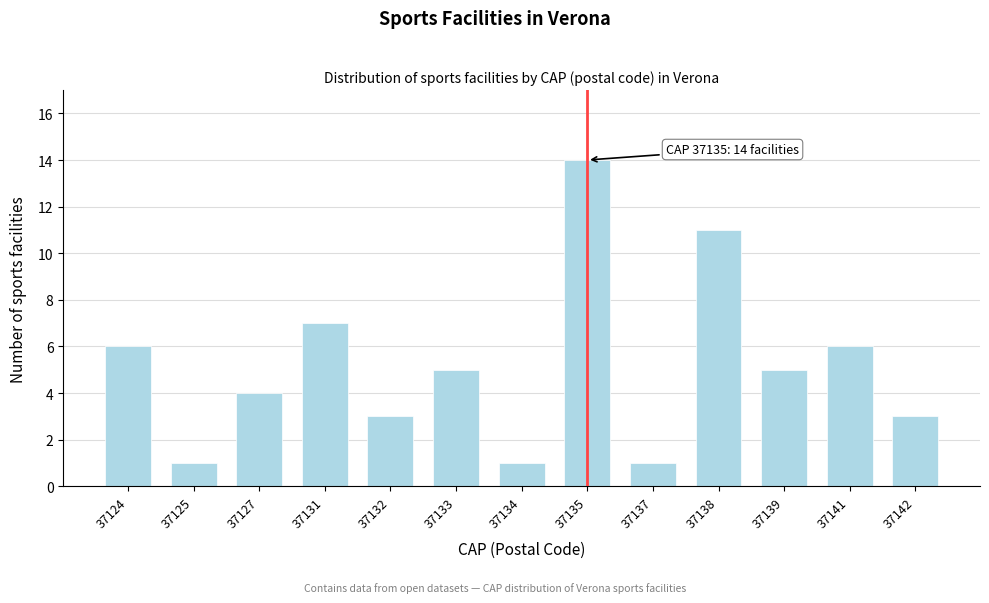

Reading left to right, list all the values displayed in this chart.

6	1	4	7	3	5	1	14	1	11	5	6	3